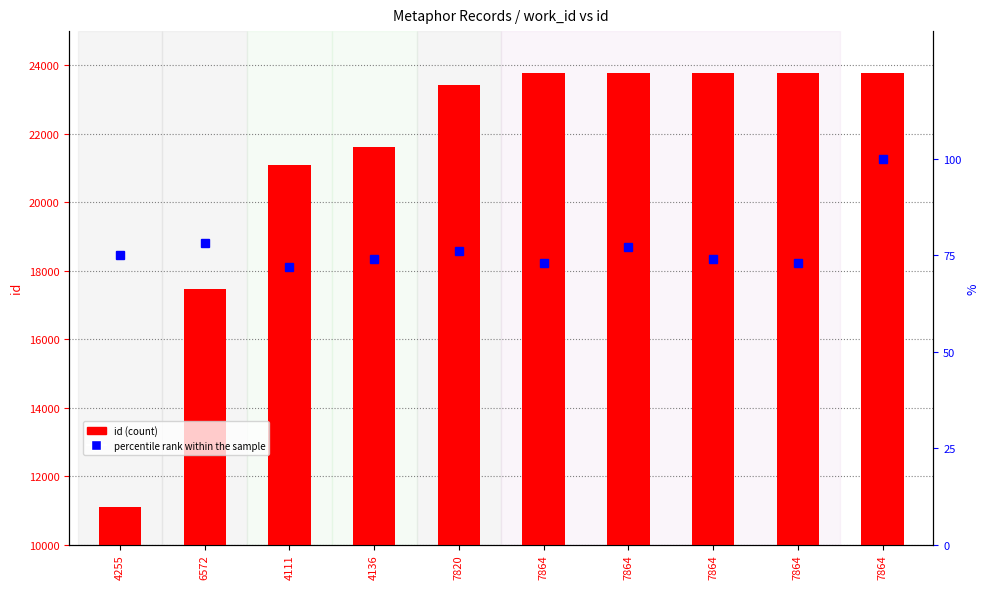

The id series shows 7042 at 7864. True or false?

False